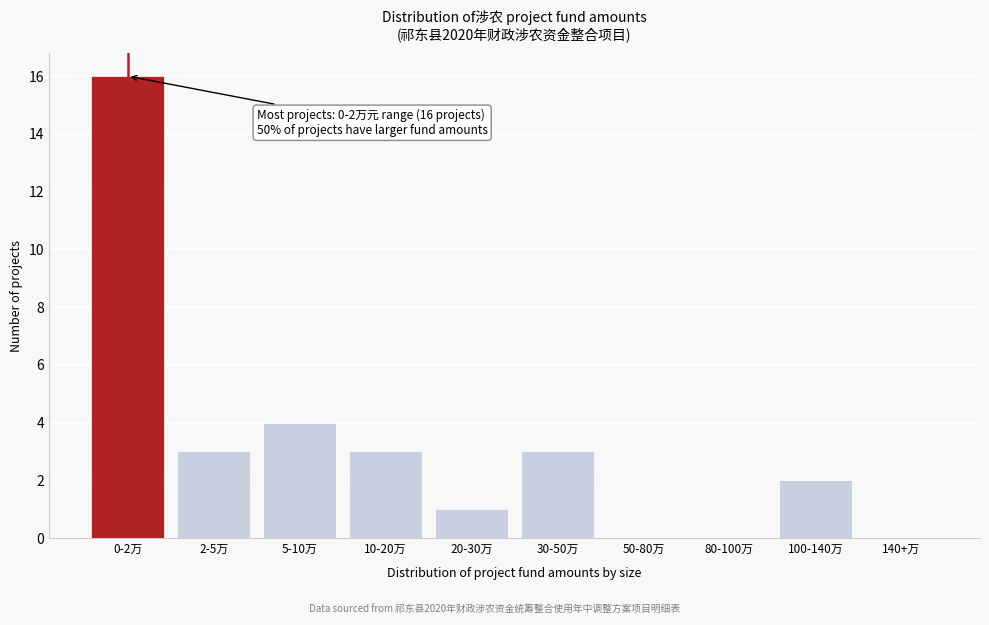

Reading left to right, what are all the values shown in this chart?

0-2万=16	2-5万=3	5-10万=4	10-20万=3	20-30万=1	30-50万=3	50-80万=0	80-100万=0	100-140万=2	140+万=0